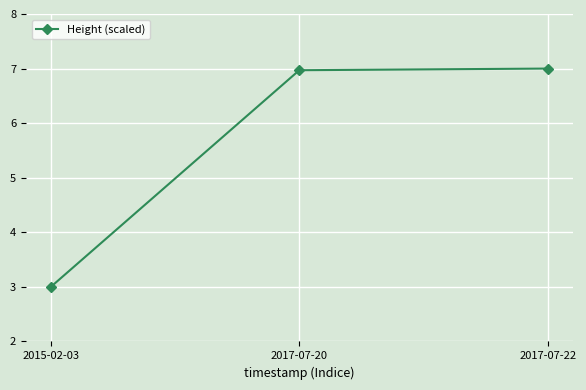

Where does the data first go above 6?

2017-07-20